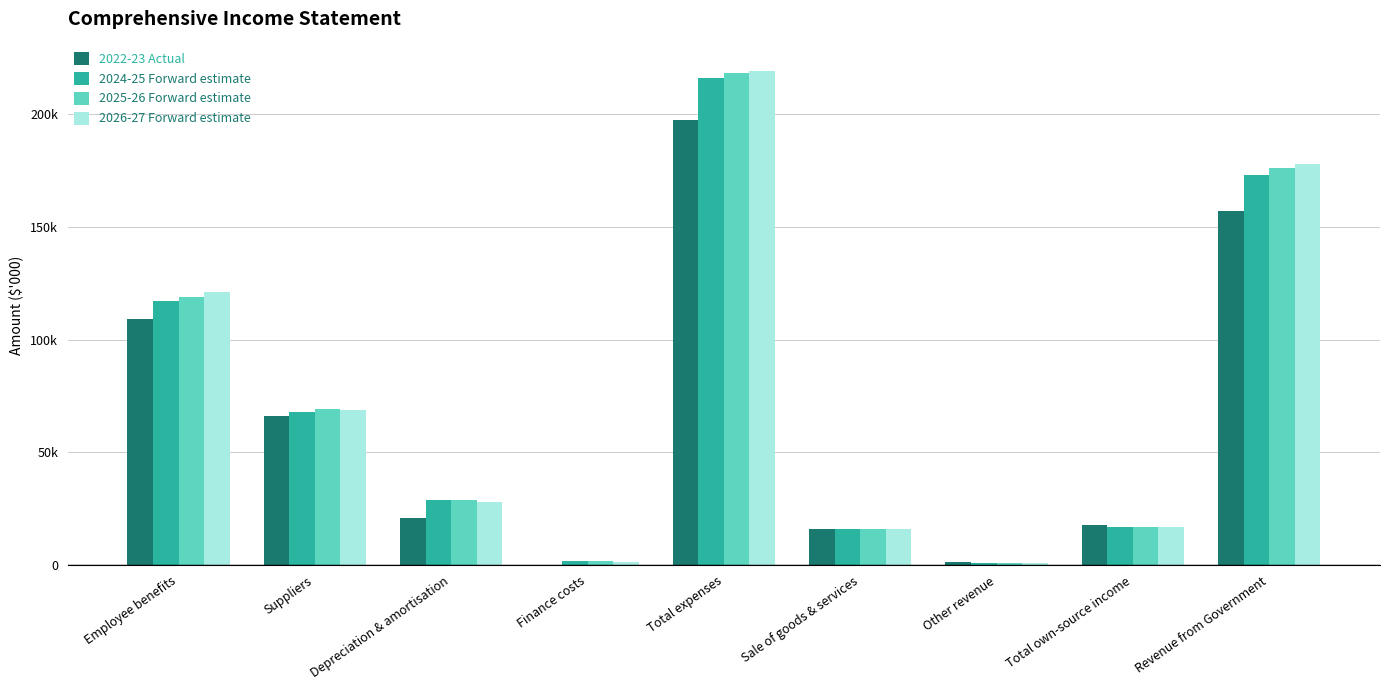

At which label does 2024-25 Forward estimate first exceed 28691?

Employee benefits